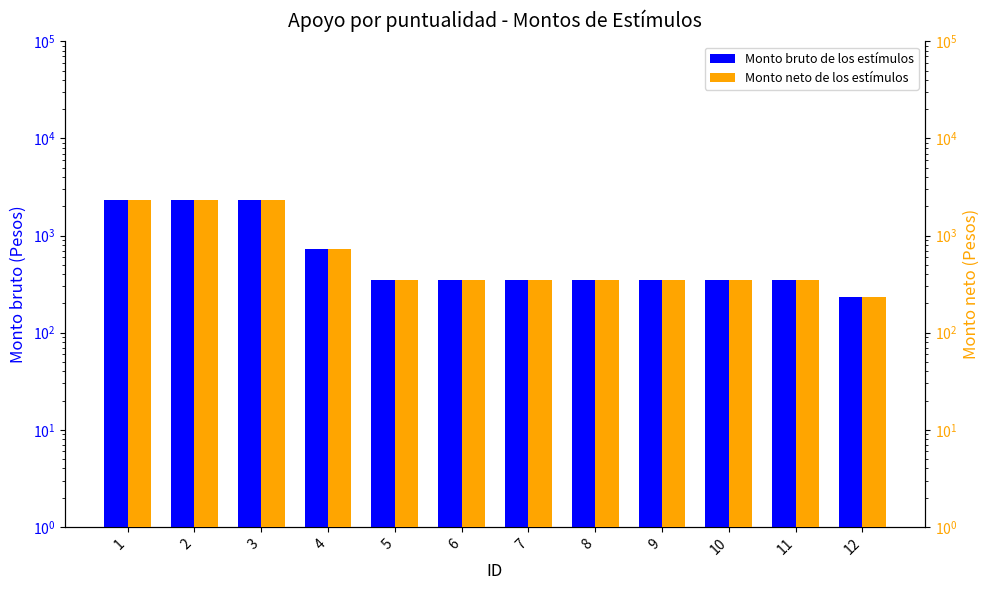

How many series are shown in this chart?

2